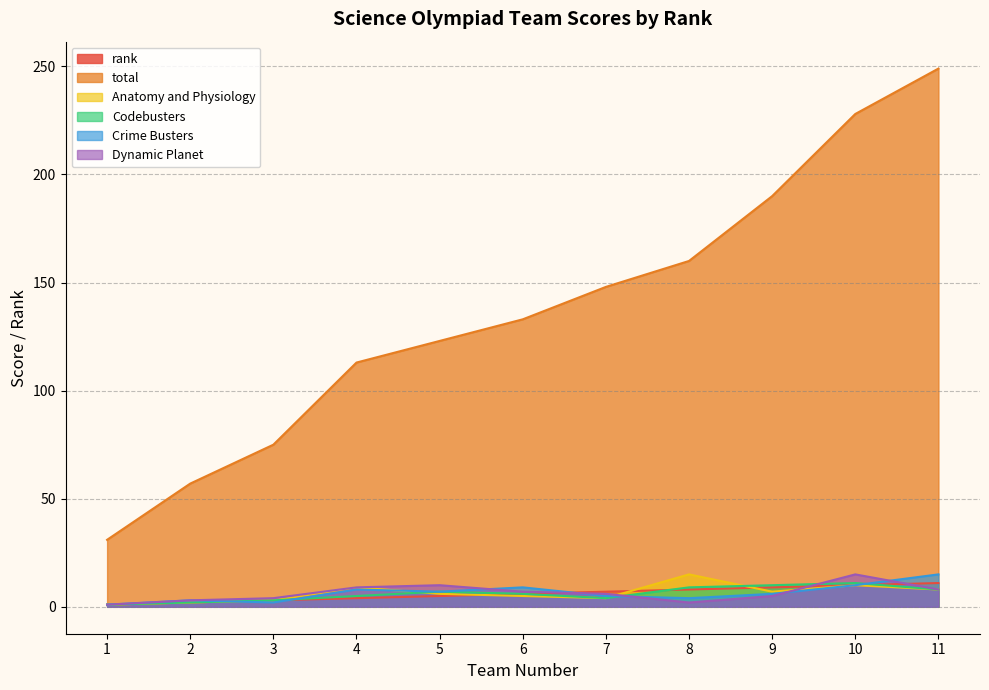

True or false: Codebusters has more than 1 interior local peaks.

True